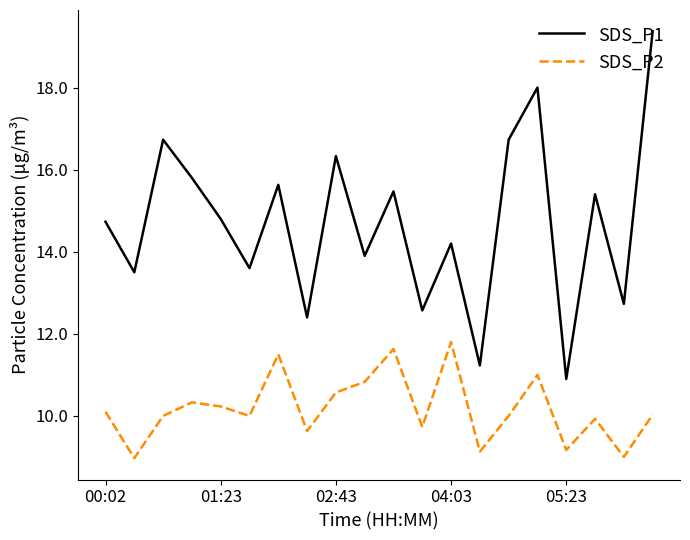

What is the maximum value shown in the chart?

19.4